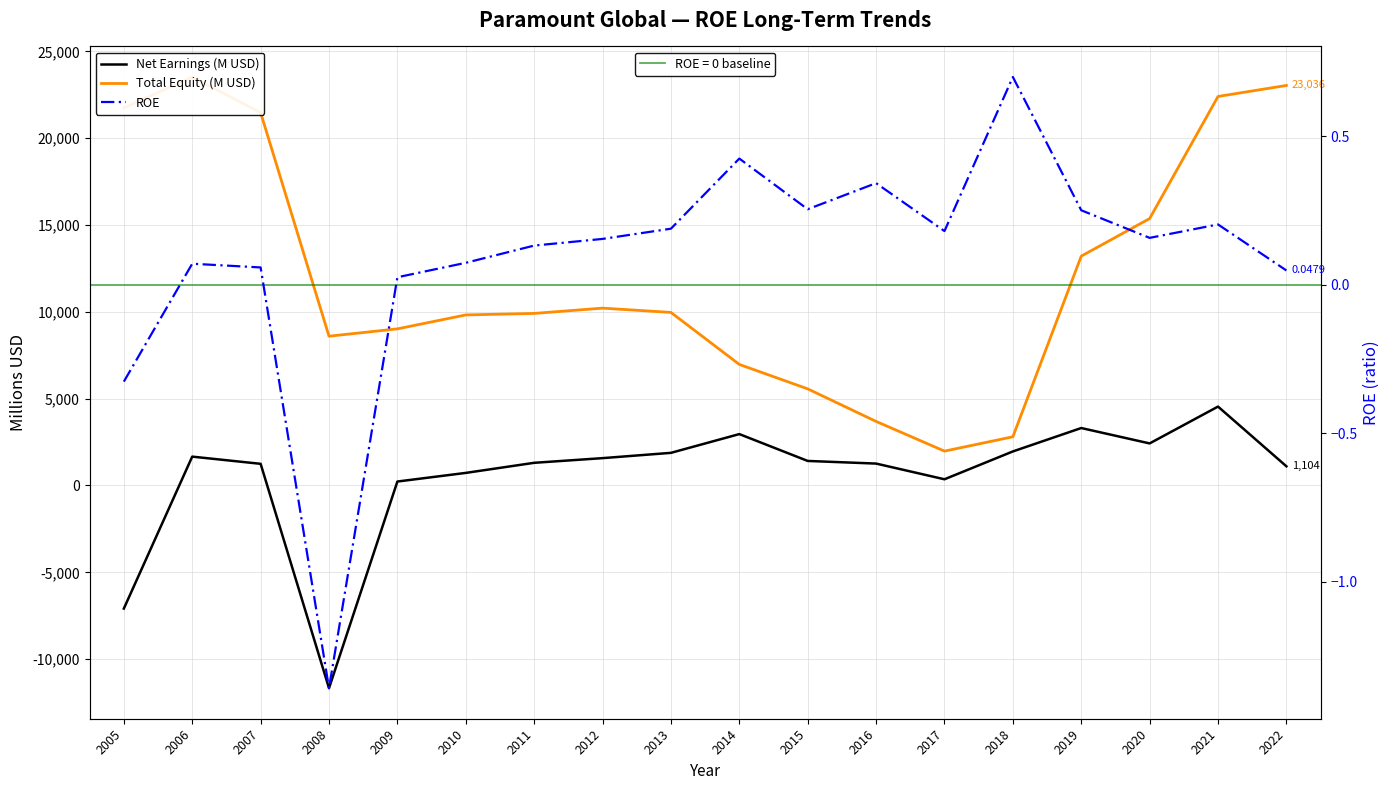

At which category does Net Earnings (M USD) reach its first local peak?

2006